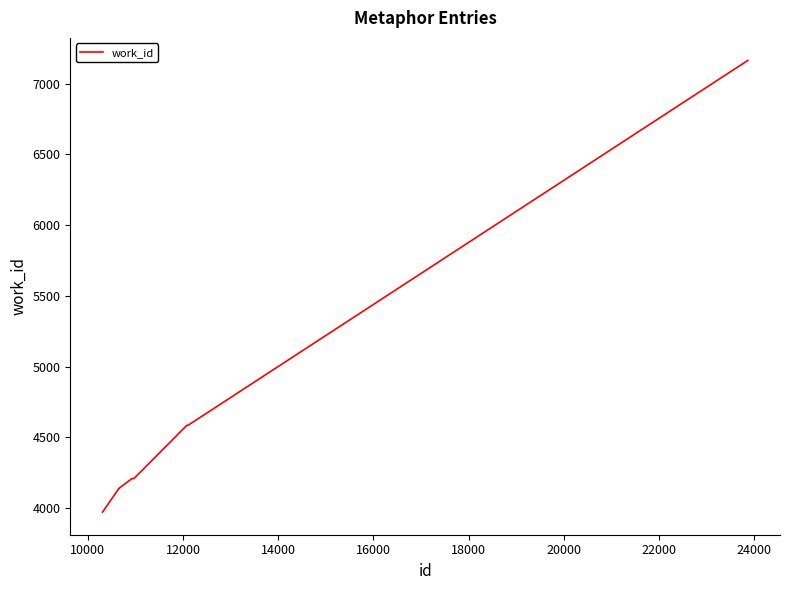

What is the difference between the maximum and minimum values?

3191